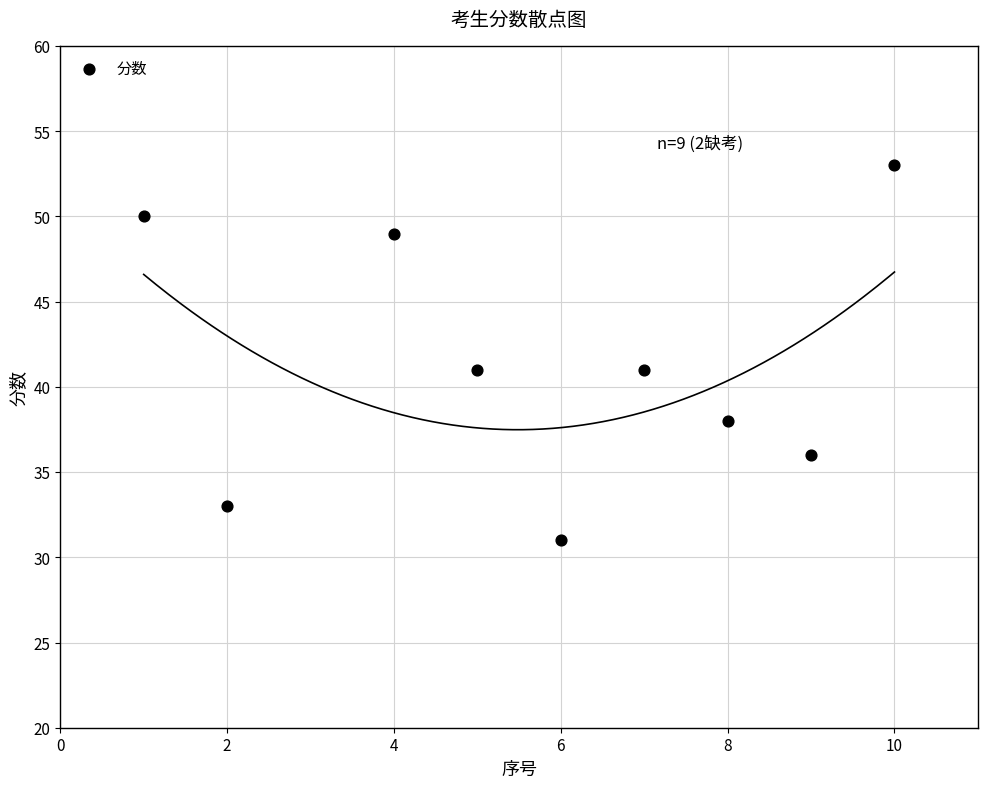

What is the average Y value?

41